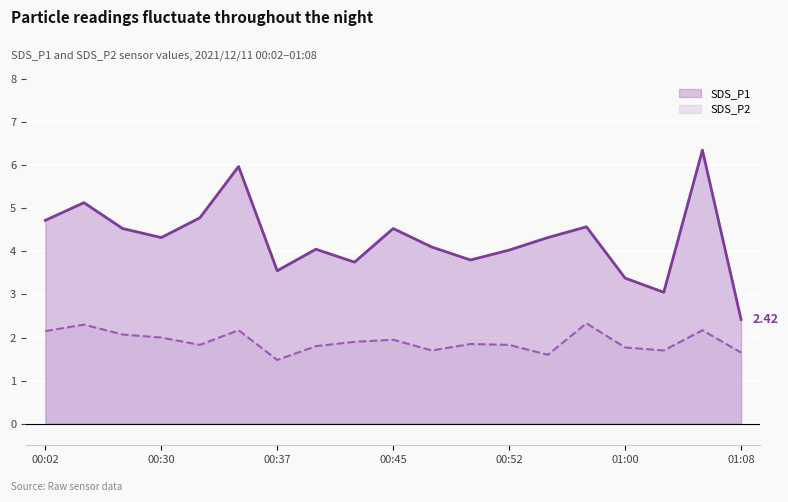

At which category is the sum across all series the highest?

17